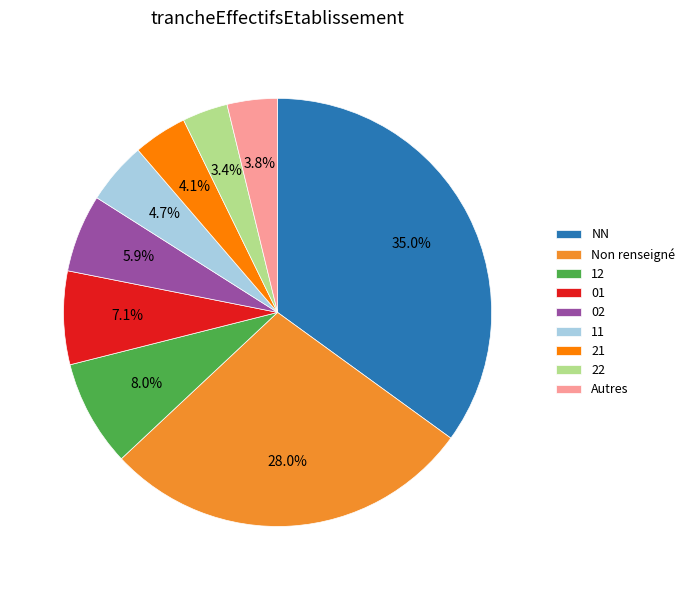

Count the number of slices in the pie.

9